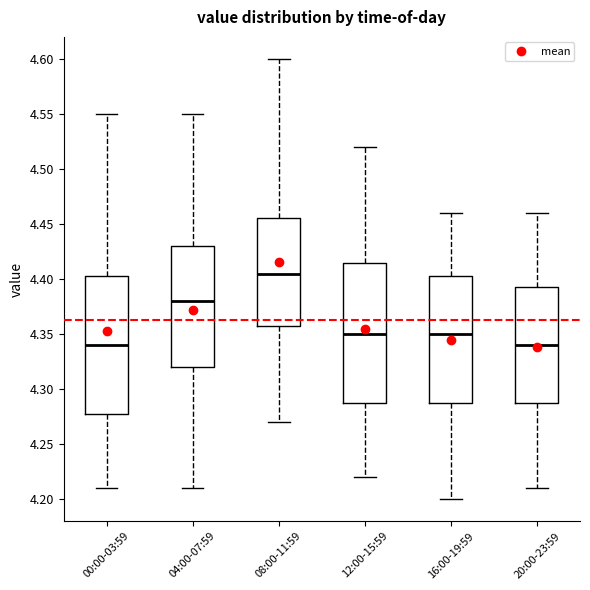

Reading left to right, transcribe this box plot: for each box, give where its median line is, the range the box spans, and where its two whiskers end, as read against the y-axis. The values are not printed on the chart, so give them approximately, as read against the axis.

00:00-03:59: median 4.340, box 4.280 to 4.405, whiskers 4.210 to 4.550
04:00-07:59: median 4.380, box 4.320 to 4.430, whiskers 4.210 to 4.550
08:00-11:59: median 4.405, box 4.360 to 4.455, whiskers 4.270 to 4.600
12:00-15:59: median 4.350, box 4.290 to 4.415, whiskers 4.220 to 4.520
16:00-19:59: median 4.350, box 4.290 to 4.405, whiskers 4.200 to 4.460
20:00-23:59: median 4.340, box 4.290 to 4.395, whiskers 4.210 to 4.460